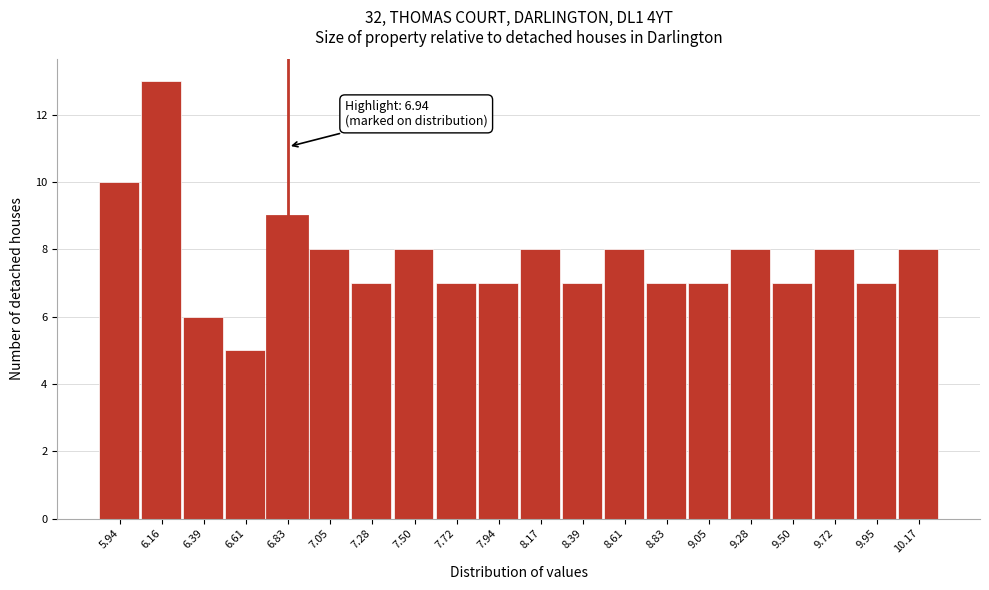

Reading left to right, list all the values displayed in this chart.

10	13	6	5	9	8	7	8	7	7	8	7	8	7	7	8	7	8	7	8